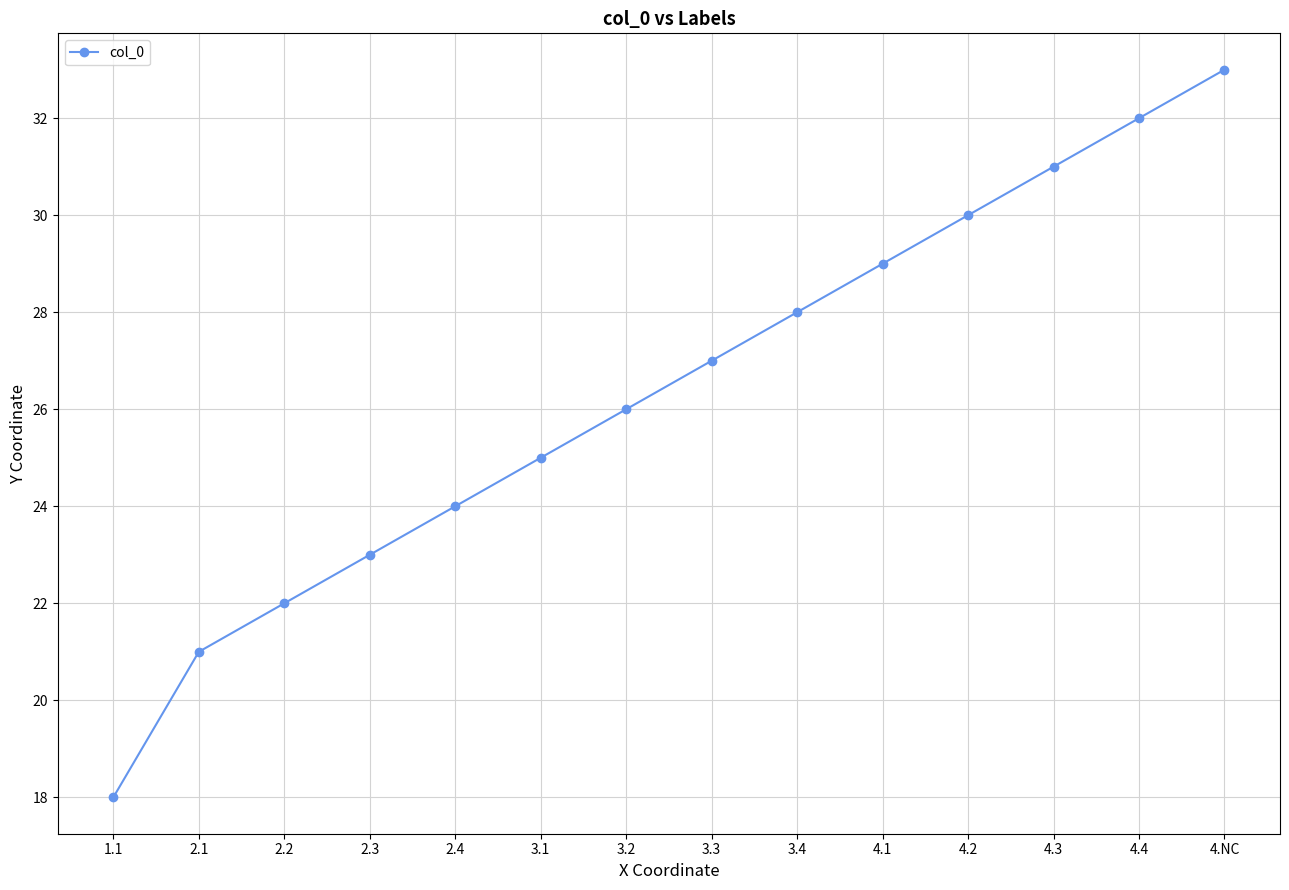

Rank the categories by value from lowest to highest.

1.1, 2.1, 2.2, 2.3, 2.4, 3.1, 3.2, 3.3, 3.4, 4.1, 4.2, 4.3, 4.4, 4.NC